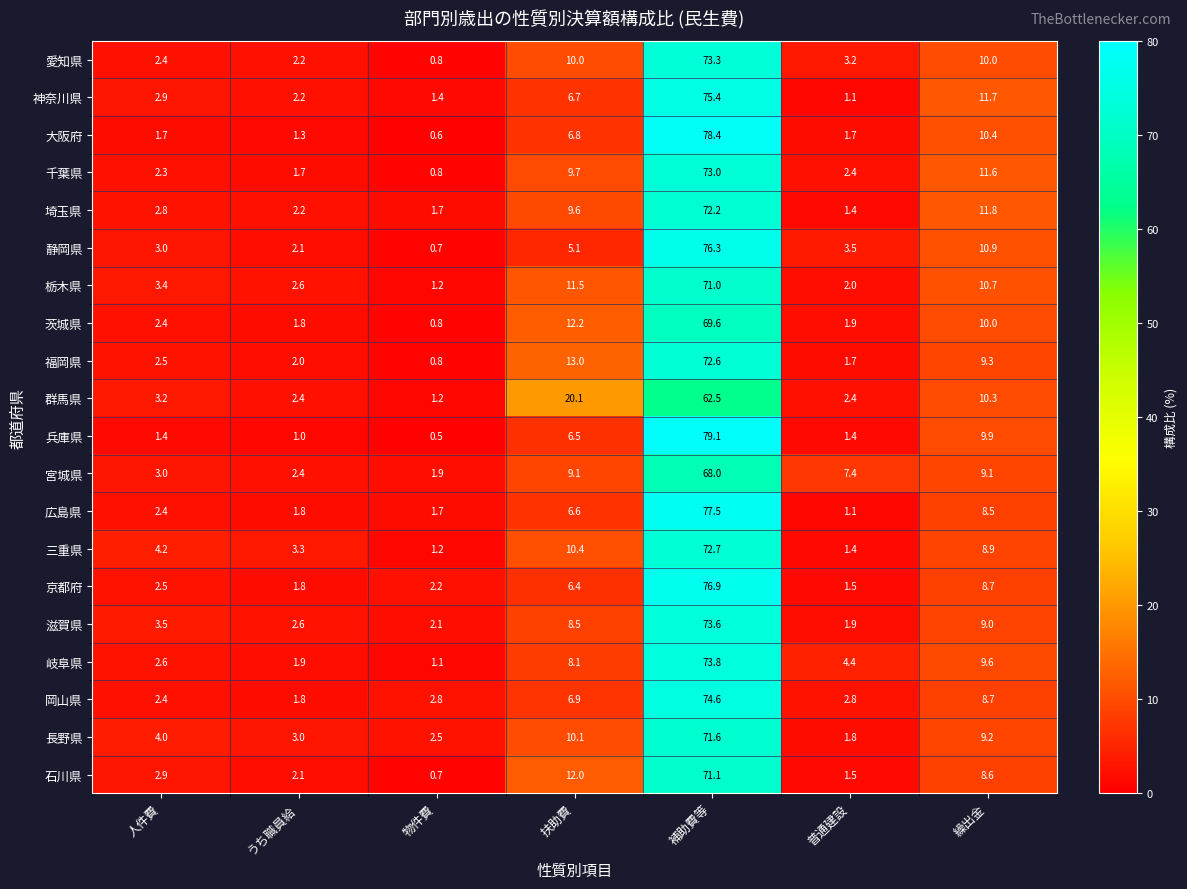

At which label does 三重県 first exceed 4?

人件費